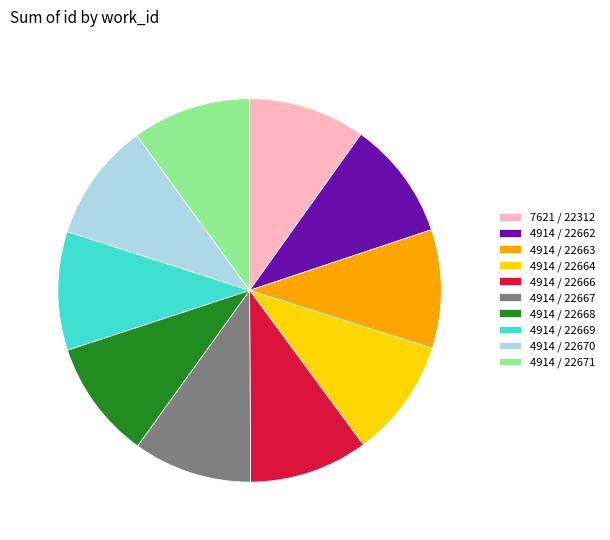

True or false: 4914 / 22664 accounts for 10% of the total.

True